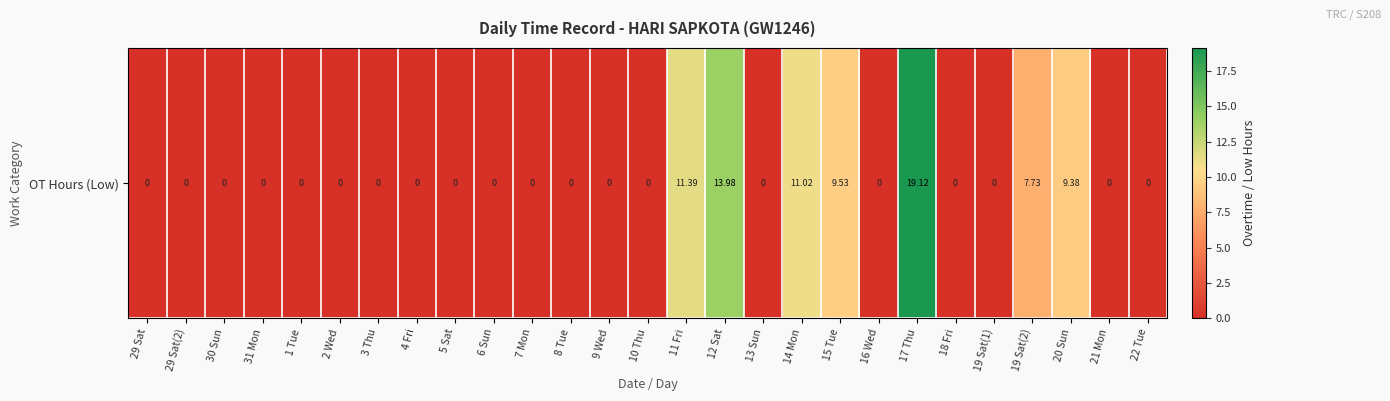

At which label is the value closest to 9?

20 Sun